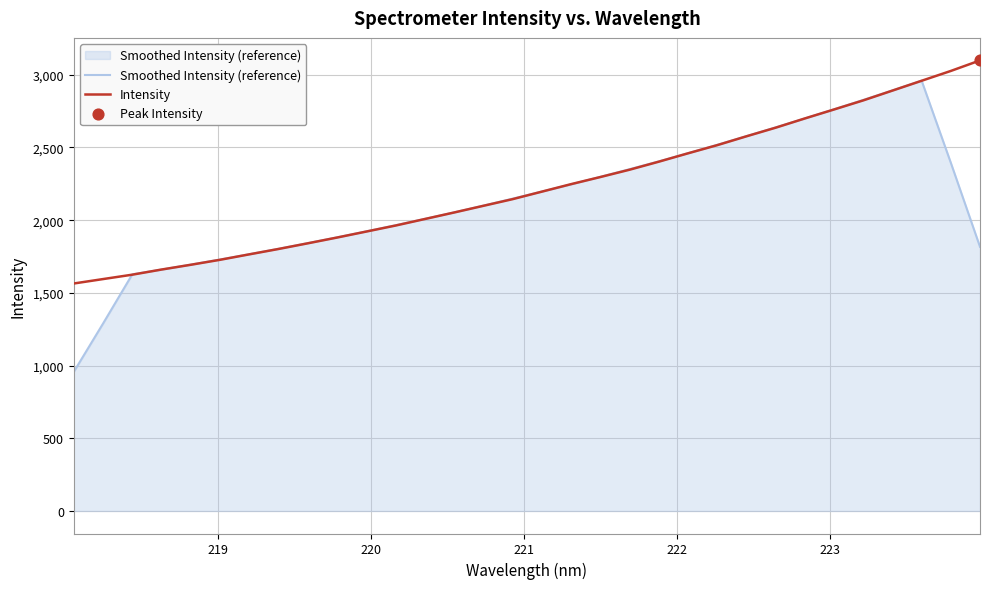

Which series has the widest spread of values?

Smoothed Intensity (reference)